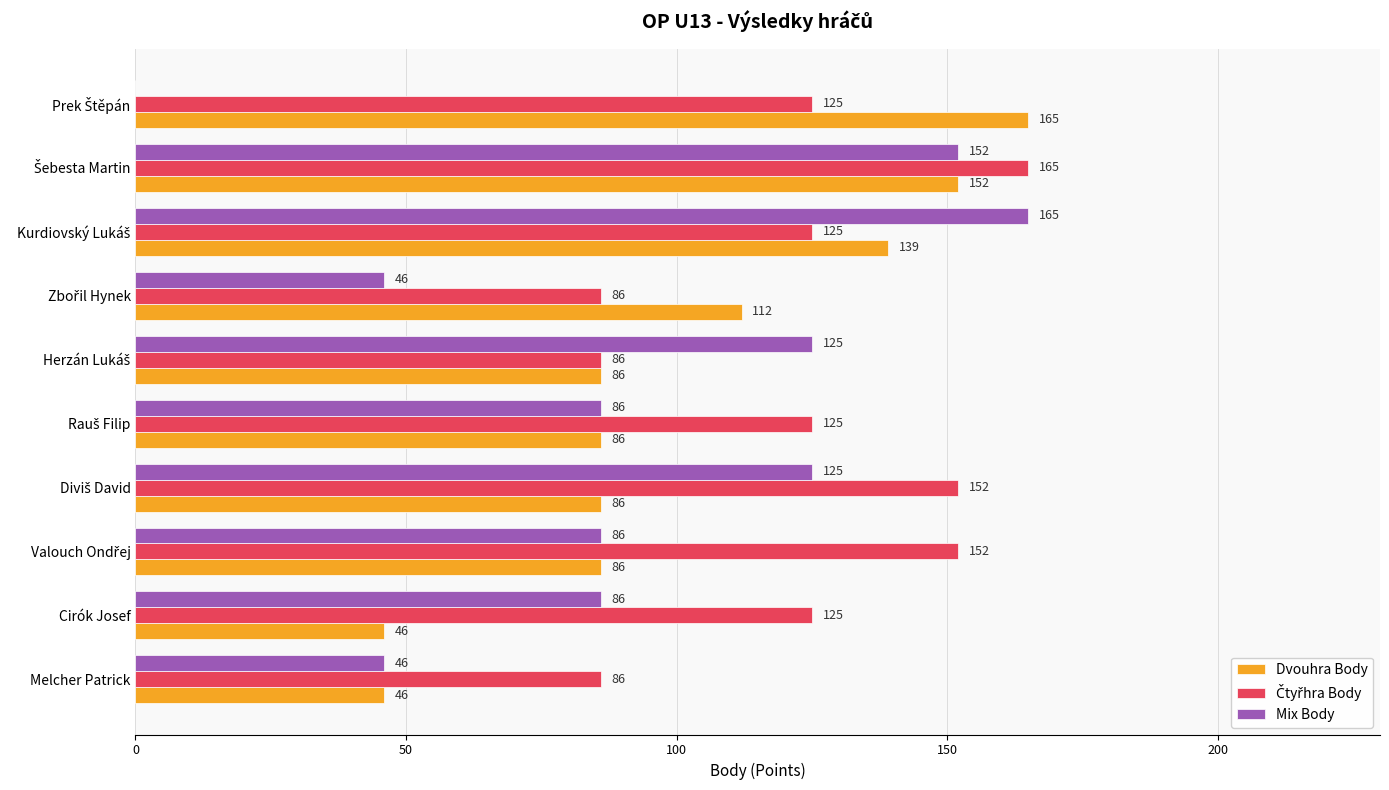

How many Dvouhra Body values are between 86 and 139?

6